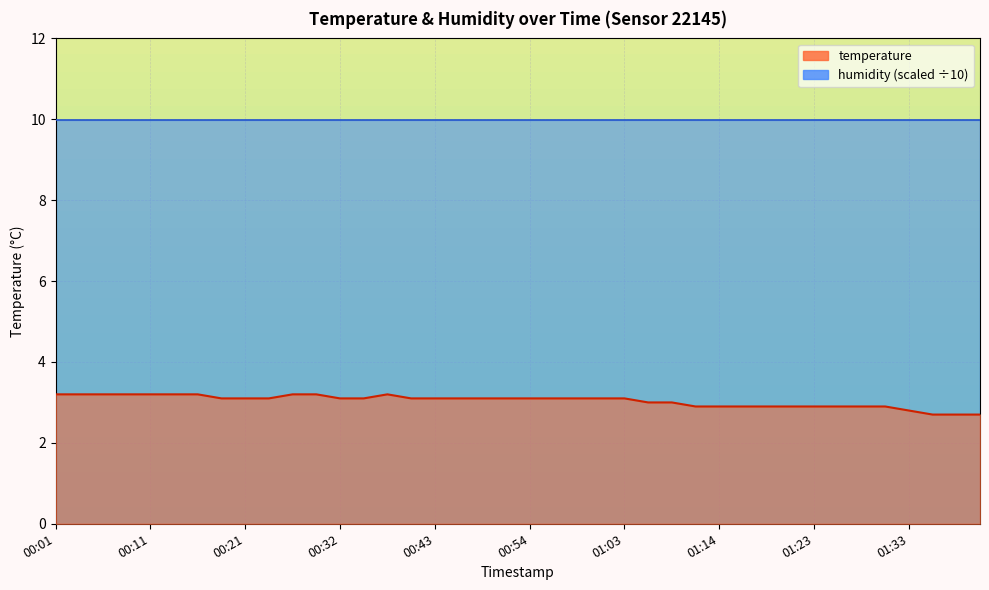

Reading left to right, list all the values displayed in this chart.

00:01=3.2	00:03=3.2	00:06=3.2	00:08=3.2	00:11=3.2	00:13=3.2	00:16=3.2	00:18=3.1	00:21=3.1	00:24=3.1	00:27=3.2	00:29=3.2	00:32=3.1	00:35=3.1	00:38=3.2	00:40=3.1	00:43=3.1	00:46=3.1	00:48=3.1	00:51=3.1	00:54=3.1	00:56=3.1	00:59=3.1	01:01=3.1	01:03=3.1	01:06=3.0	01:08=3.0	01:11=2.9	01:14=2.9	01:16=2.9	01:18=2.9	01:21=2.9	01:23=2.9	01:26=2.9	01:28=2.9	01:31=2.9	01:33=2.8	01:36=2.7	01:38=2.7	01:41=2.7